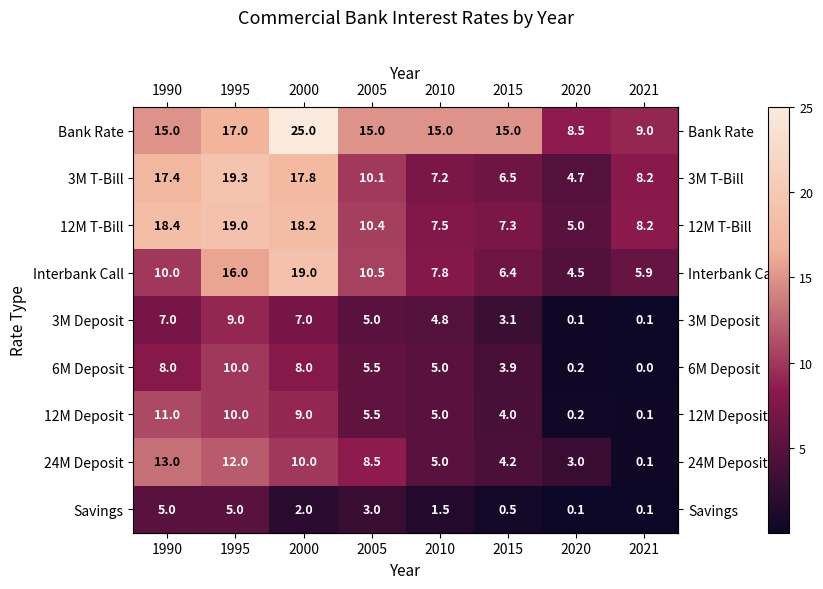

The 24M Deposit series shows 5.0 at 2010. True or false?

True